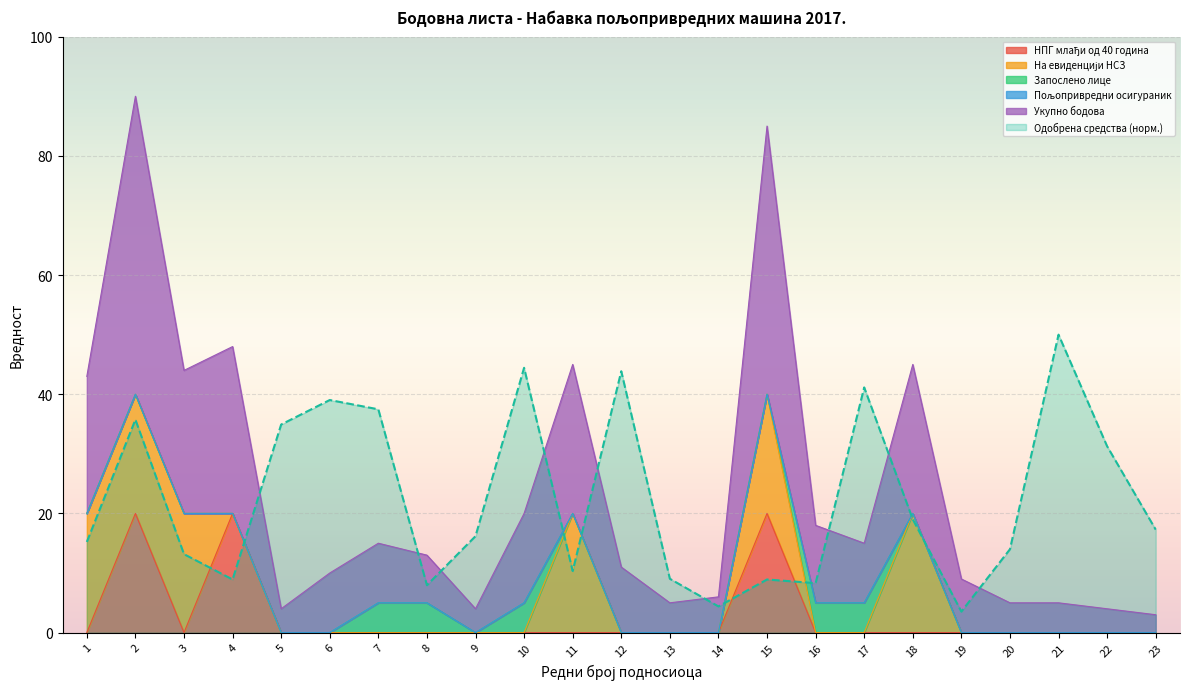

True or false: НПГ млађи од 40 година has a value of 0.0 at 14.

True